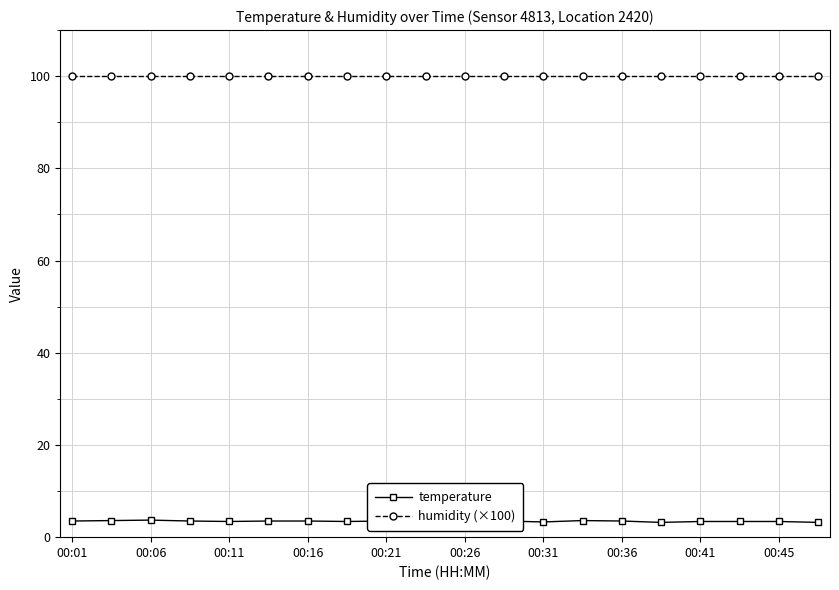

True or false: temperature and humidity (×100) intersect in this chart.

False